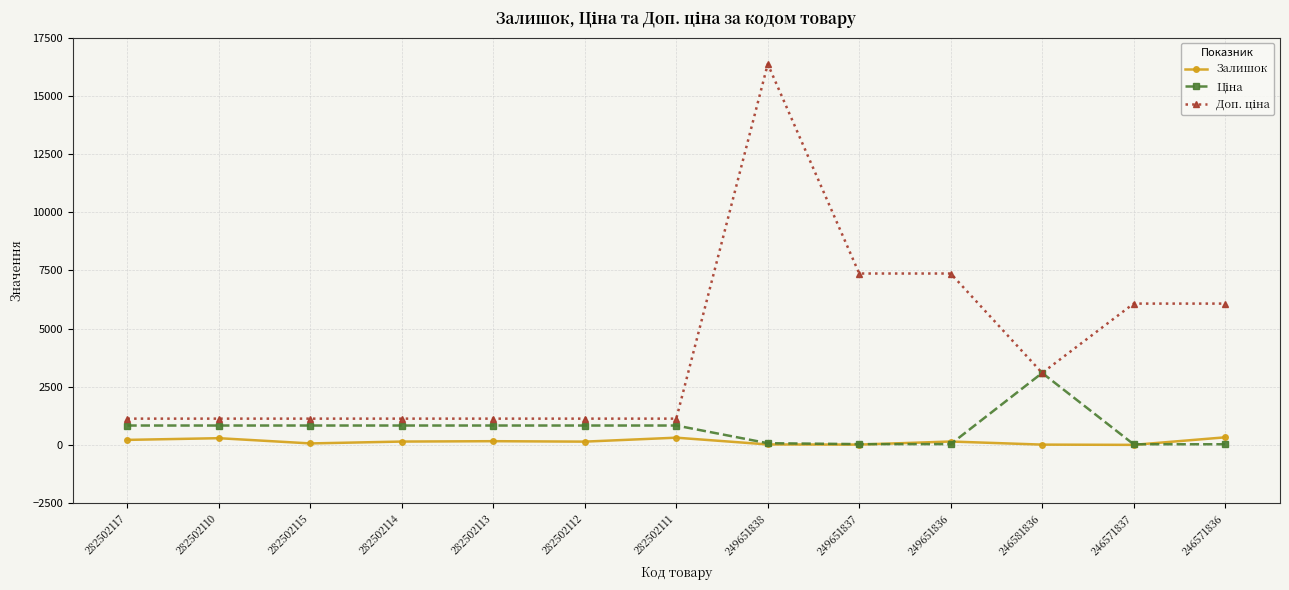

At which category is the sum across all series the highest?

249651838